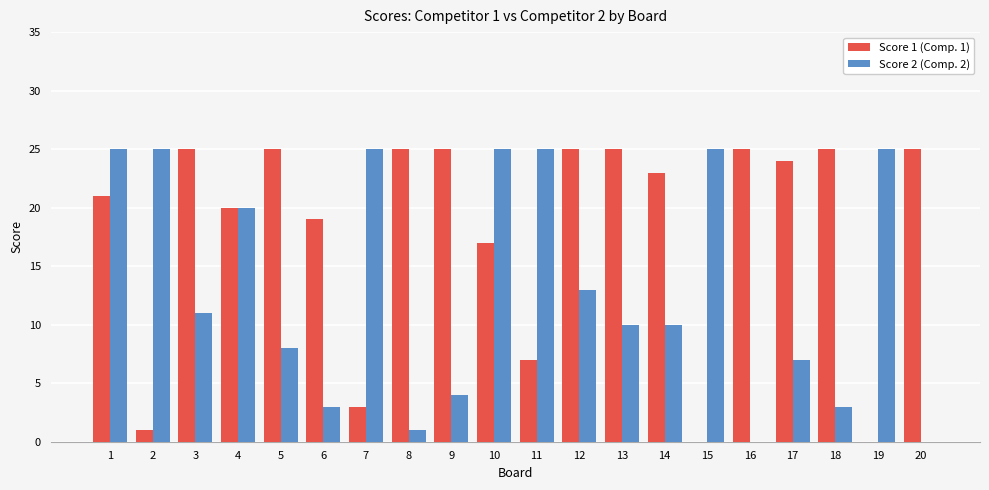

Which series changed the most between 14 and 16?

Score 2 (Comp. 2)